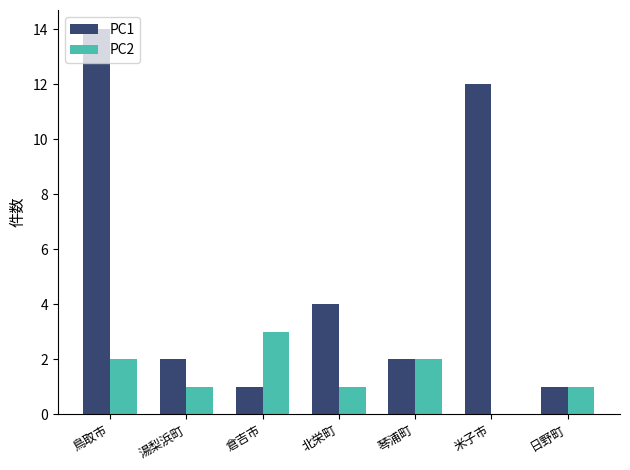

What is the sum of all PC2 values?

10